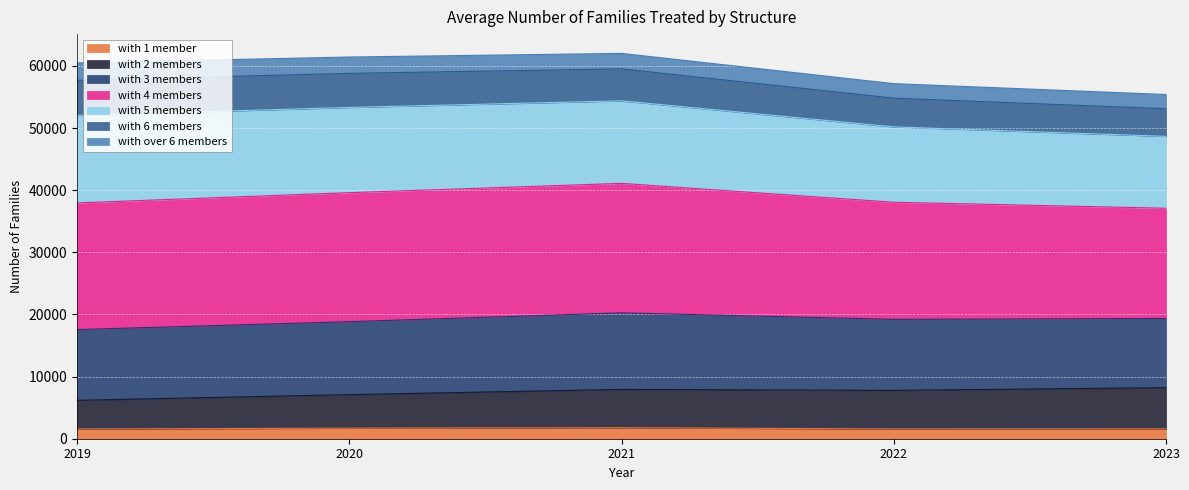

What is the lowest value of the with 1 member series?

1571.5